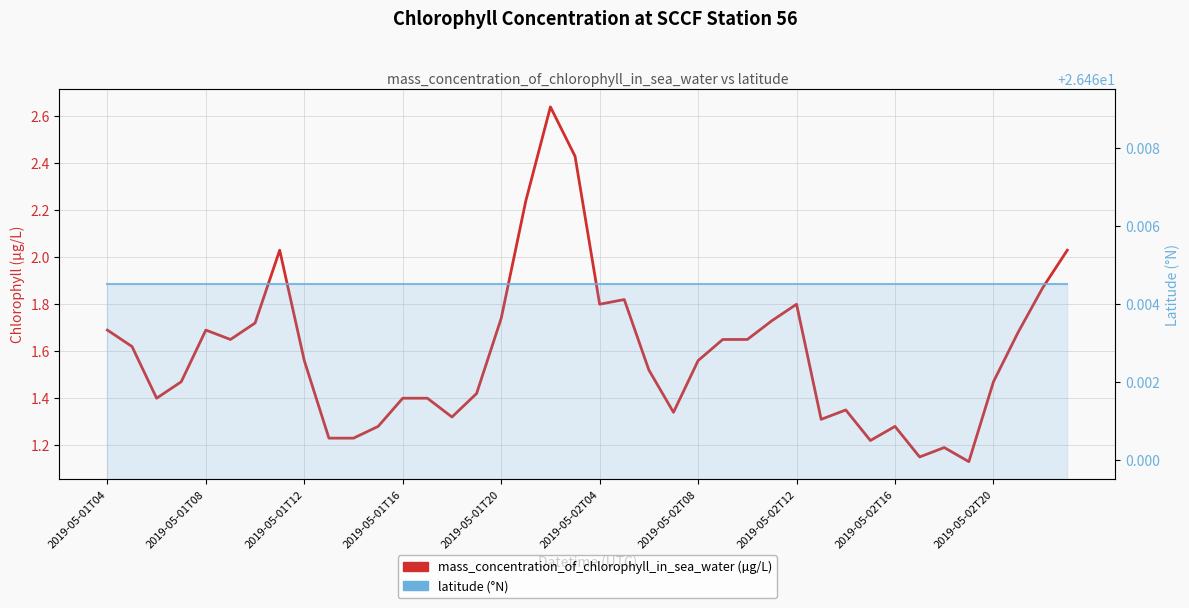

Rank the series by their maximum value, from lowest to highest.

mass_concentration_of_chlorophyll_in_sea_water (µg/L), latitude